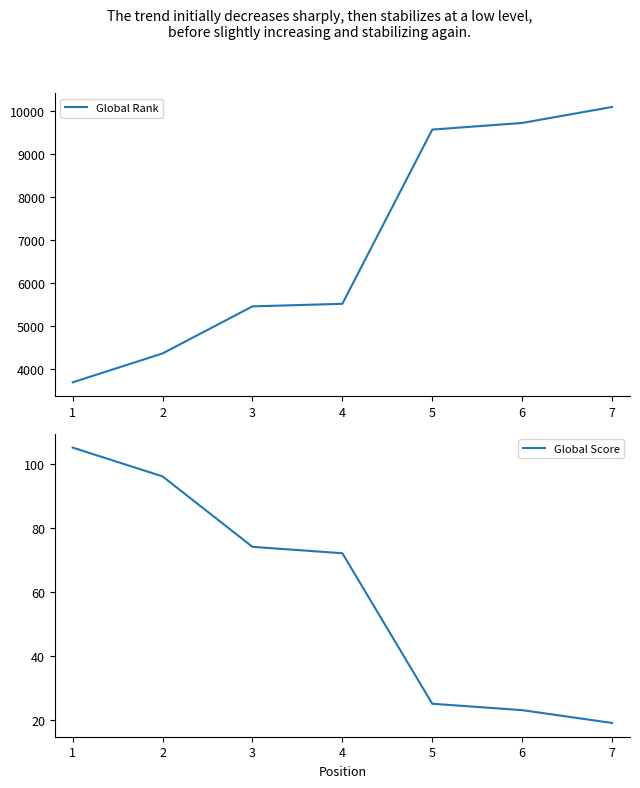

Reading left to right, extract all data points from this chart.

Global Rank: 1=3697	2=4369	3=5463	4=5523	5=9574	6=9728	7=10100
Global Score: 1=105	2=96	3=74	4=72	5=25	6=23	7=19